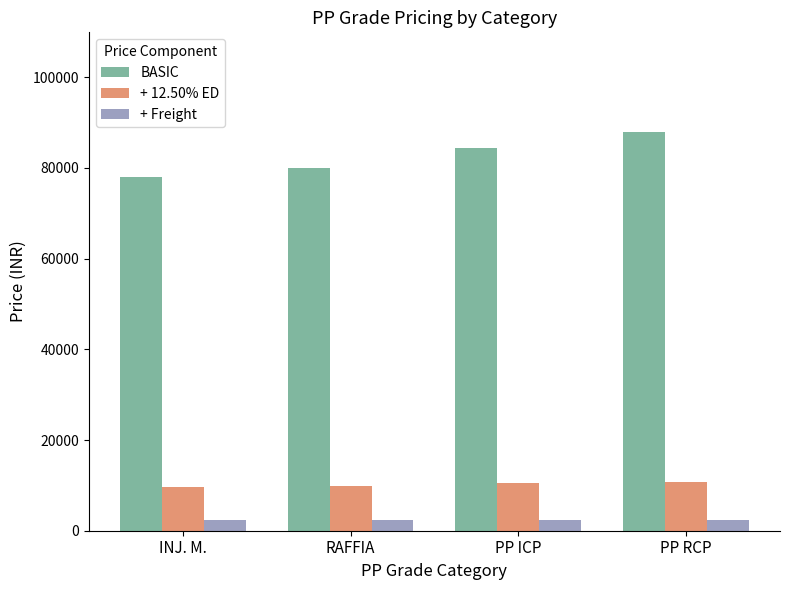

How many groups of bars are there?

4